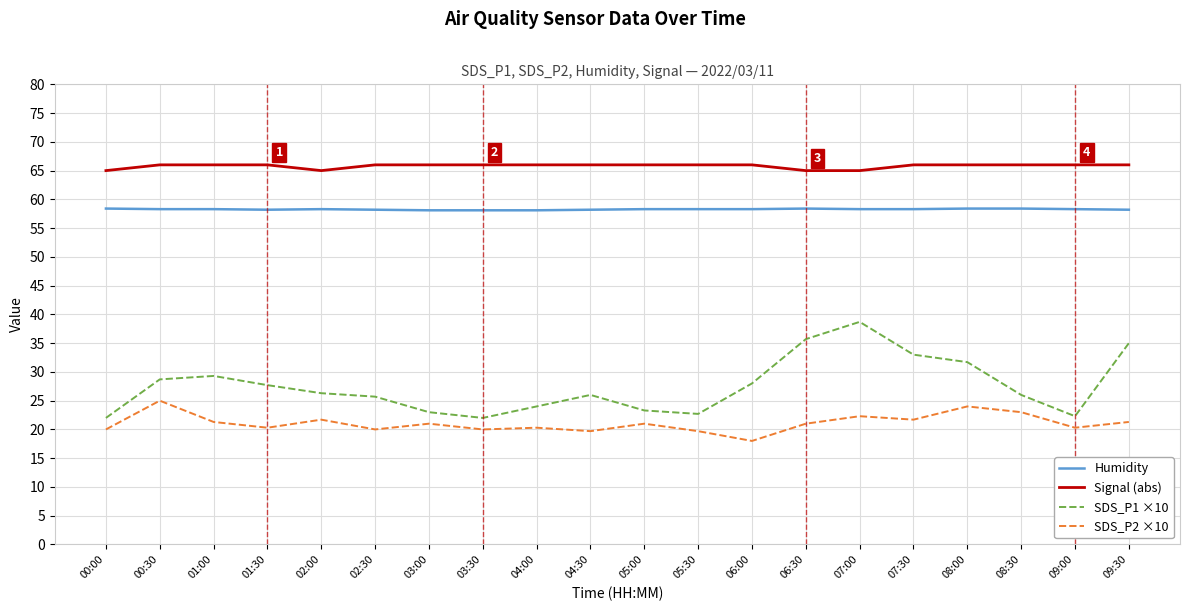

How many lines are shown in the chart?

4